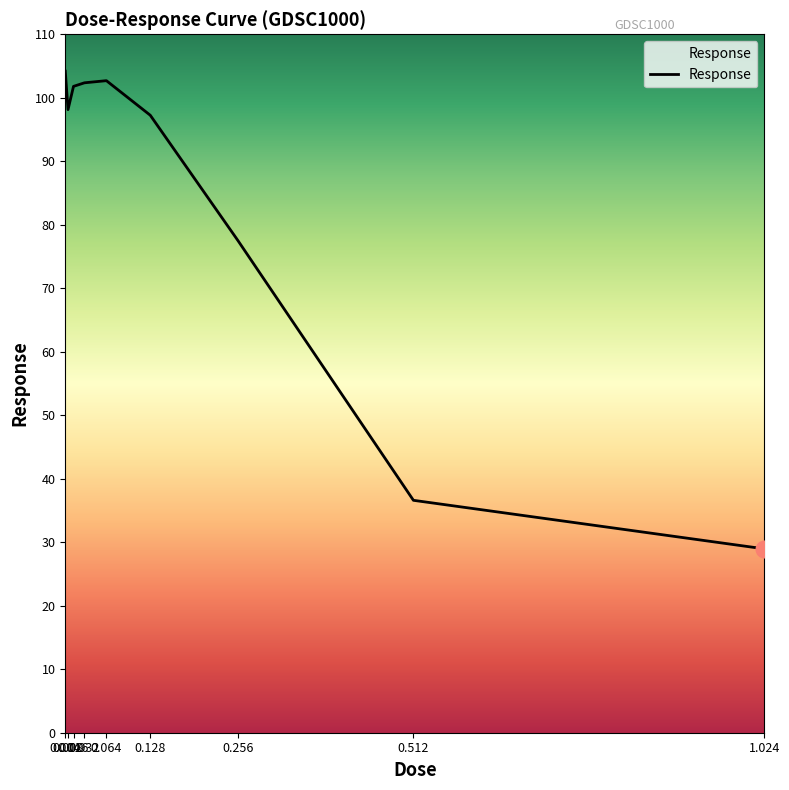

Which has a higher value, 0.064 or 0.004?

0.004